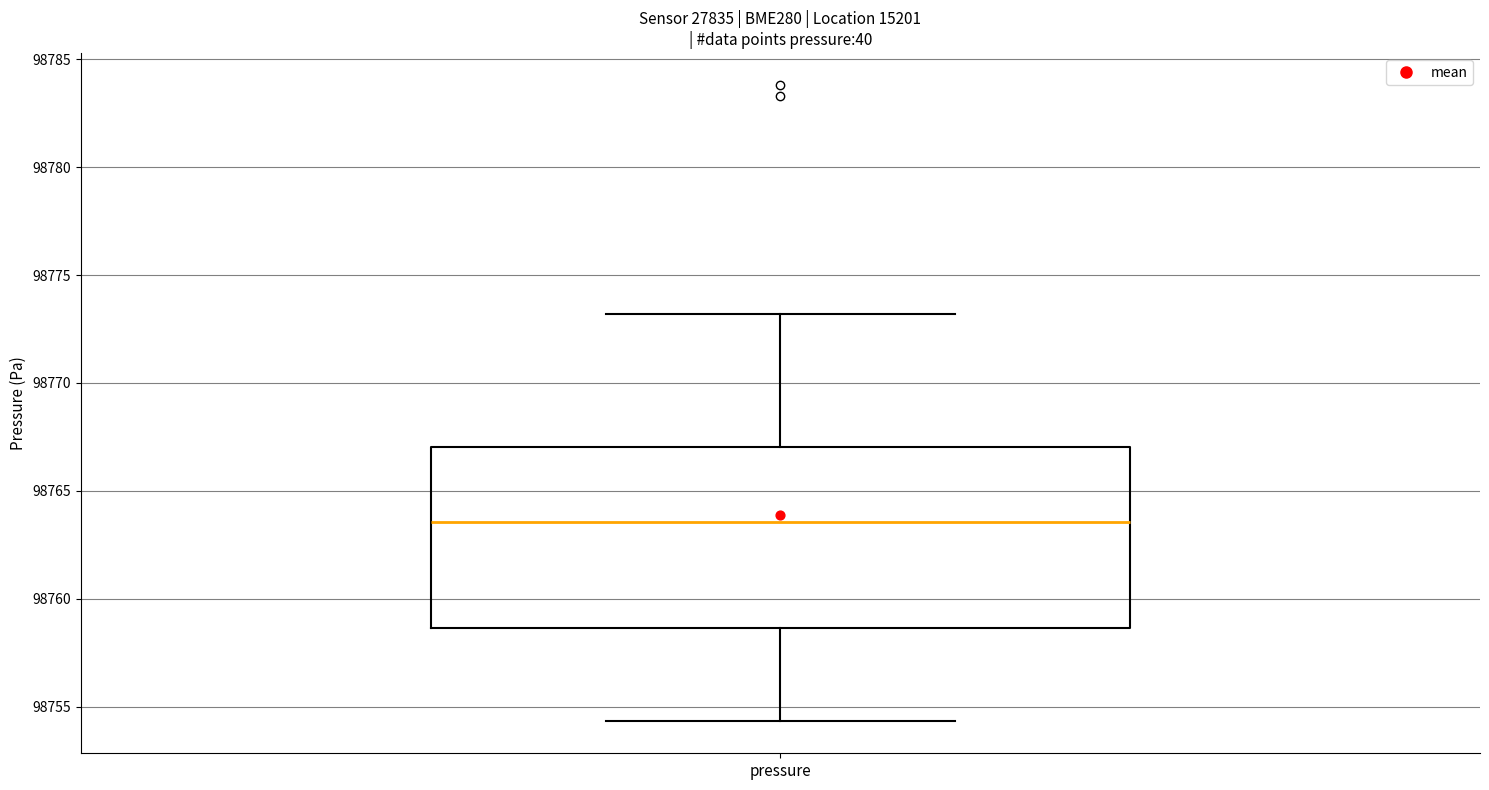

Read this box plot against the y-axis: the position of the median line, the range covered by the box, and the ends of both whiskers. The values are not printed on the chart, so give them approximately, as read against the axis.

median 98763.5, box 98758.5 to 98767.0, whiskers 98754.5 to 98773.0